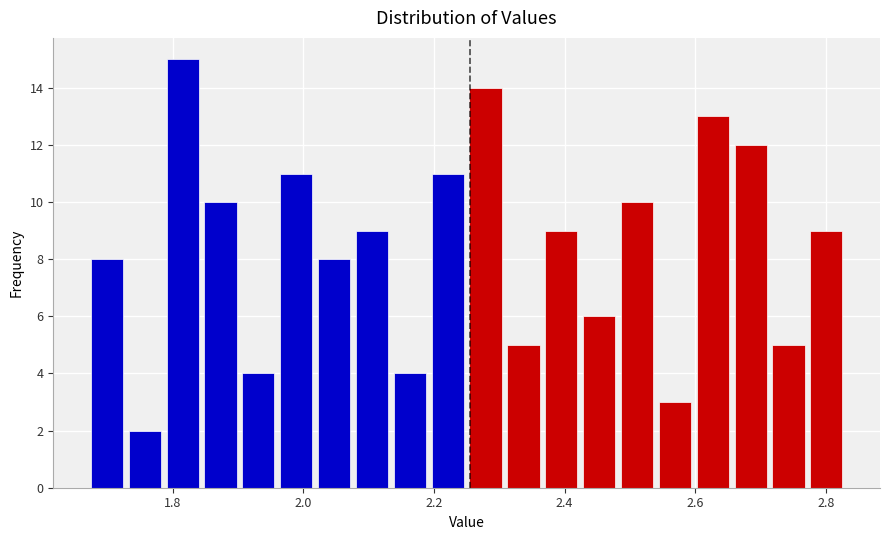

Around what value on the x-axis is the tallest bar? Give the approximate position of its centre, as read against the axis.

1.82